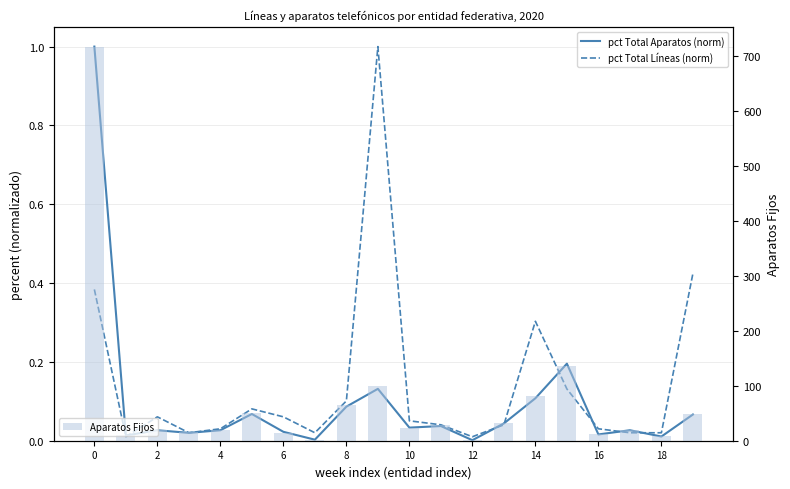

Is the value of pct Total Aparatos (norm) at 19 greater than the value of pct Total Líneas (norm) at 17?

Yes